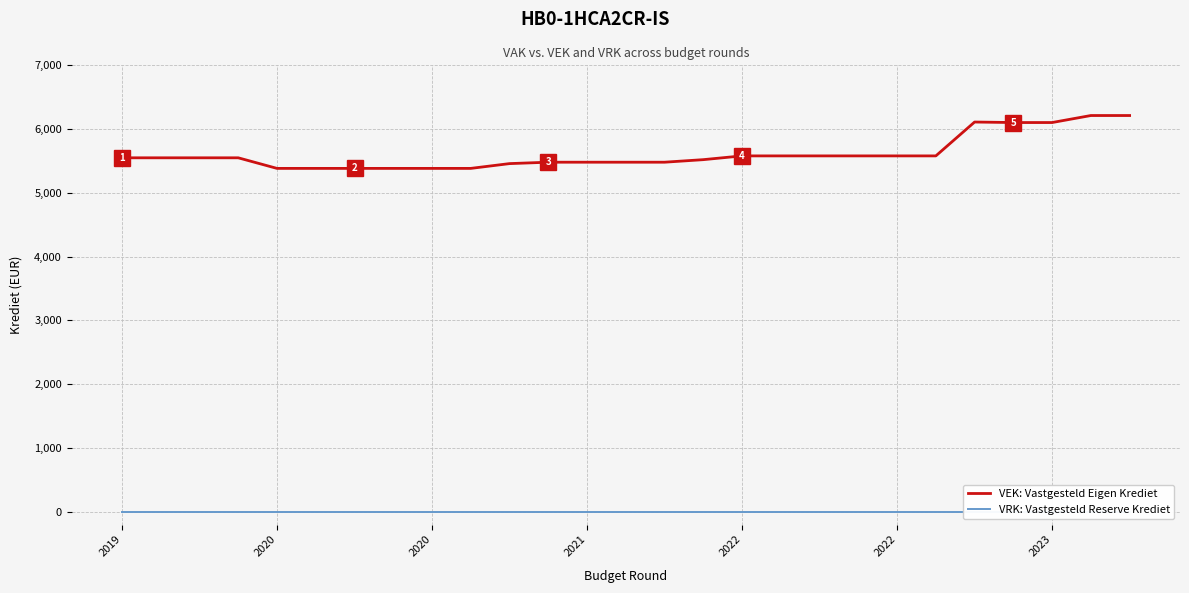

At which category does the chart reach its peak across all series?

25